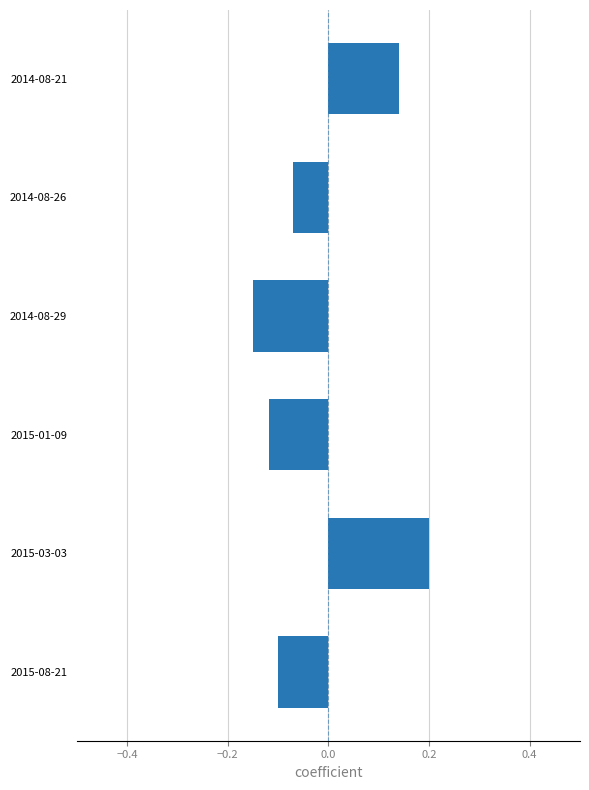

How many values are above zero?

2